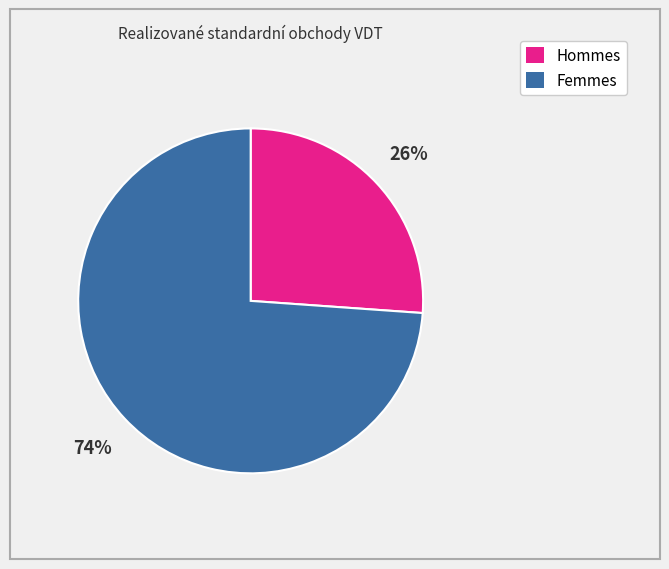

What is the largest slice in the pie chart?

Femmes